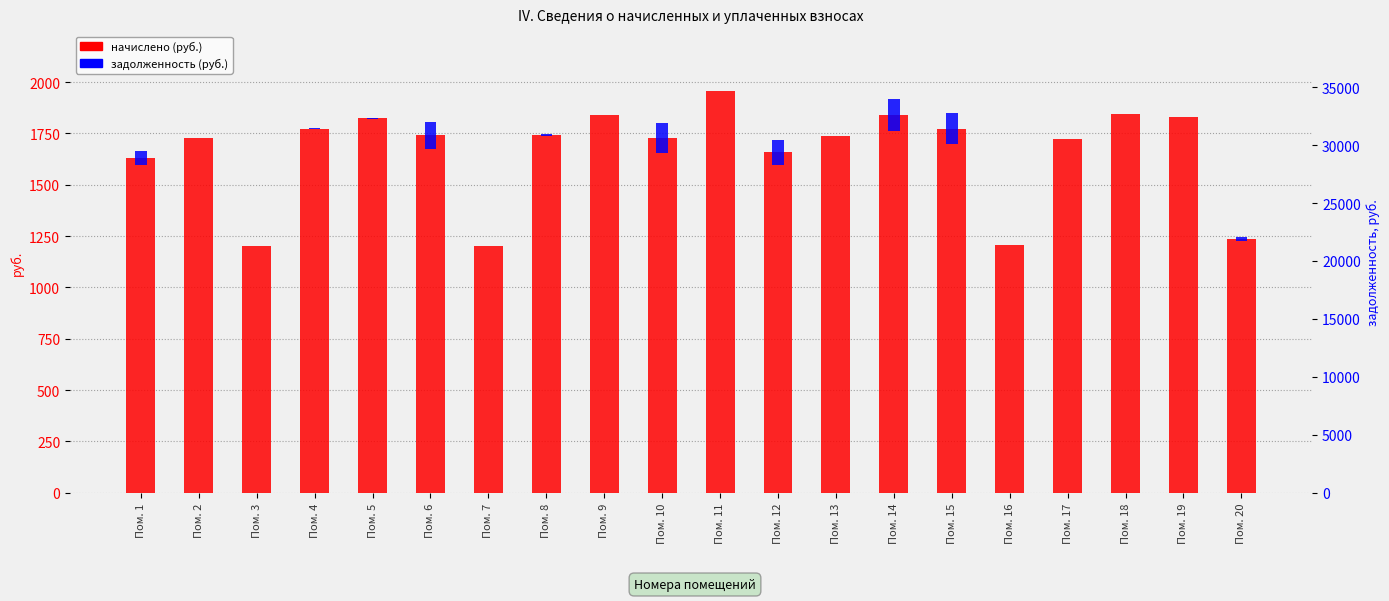

True or false: начислено has a value of 1203.0 at Пом. 3.

True